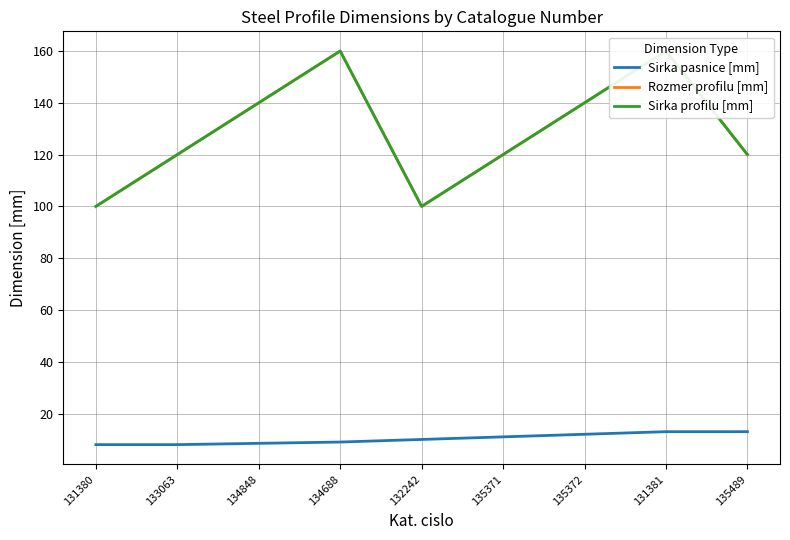

How many interior local peaks does the Sirka profilu [mm] series have?

2